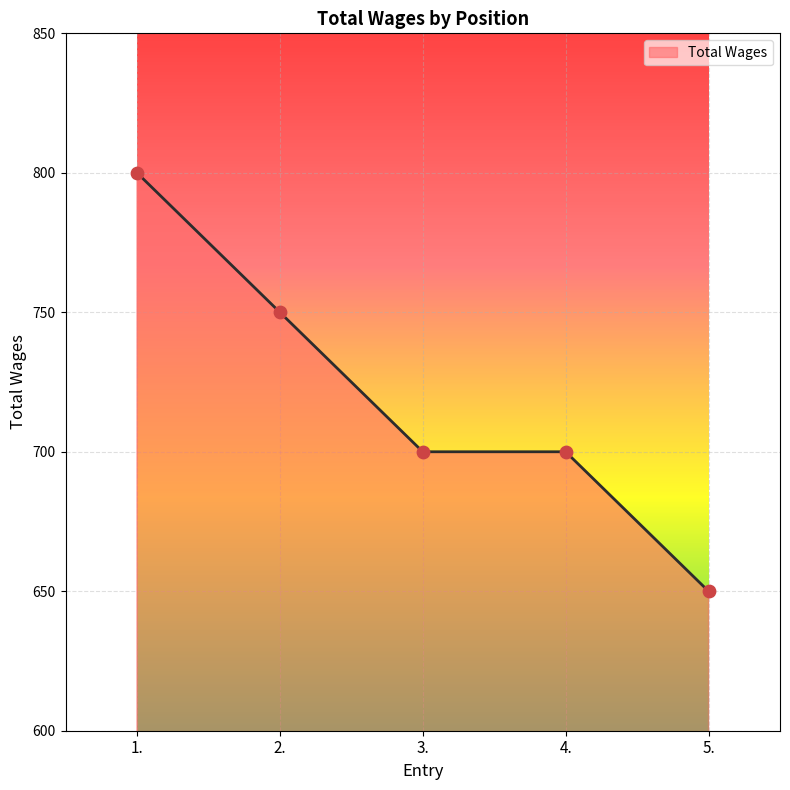

What is the change in value from 1. to 3.?

-100